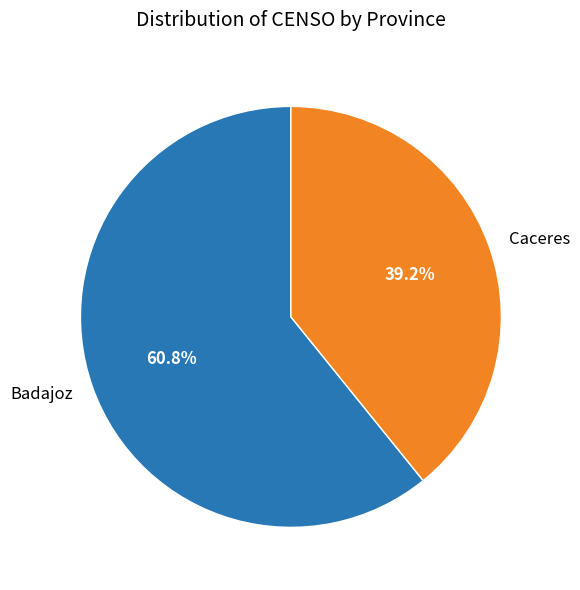

Which category accounts for the majority?

Badajoz